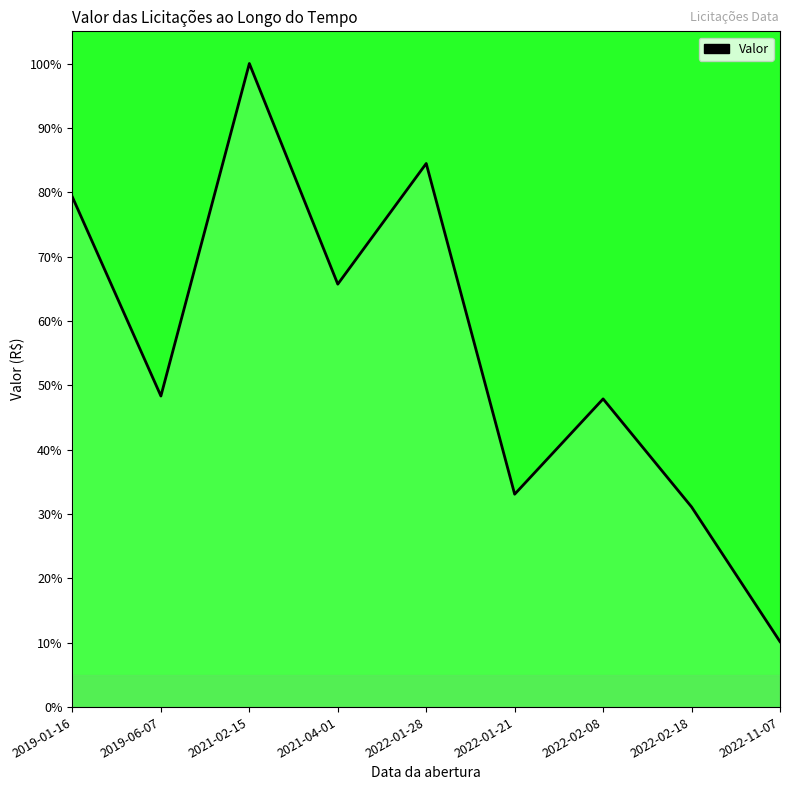

Reading left to right, transcribe all the data shown in this chart.

2019-01-16=79.2	2019-06-07=48.3	2021-02-15=100.0	2021-04-01=65.7	2022-01-28=84.5	2022-01-21=33.1	2022-02-08=47.9	2022-02-18=31.1	2022-11-07=10.2